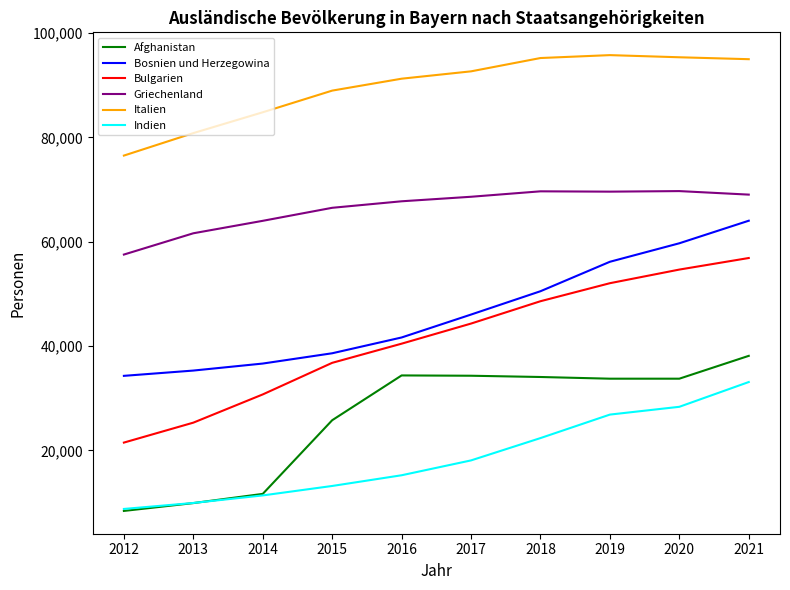

What is the difference between the highest and lowest values at 2013?

70933